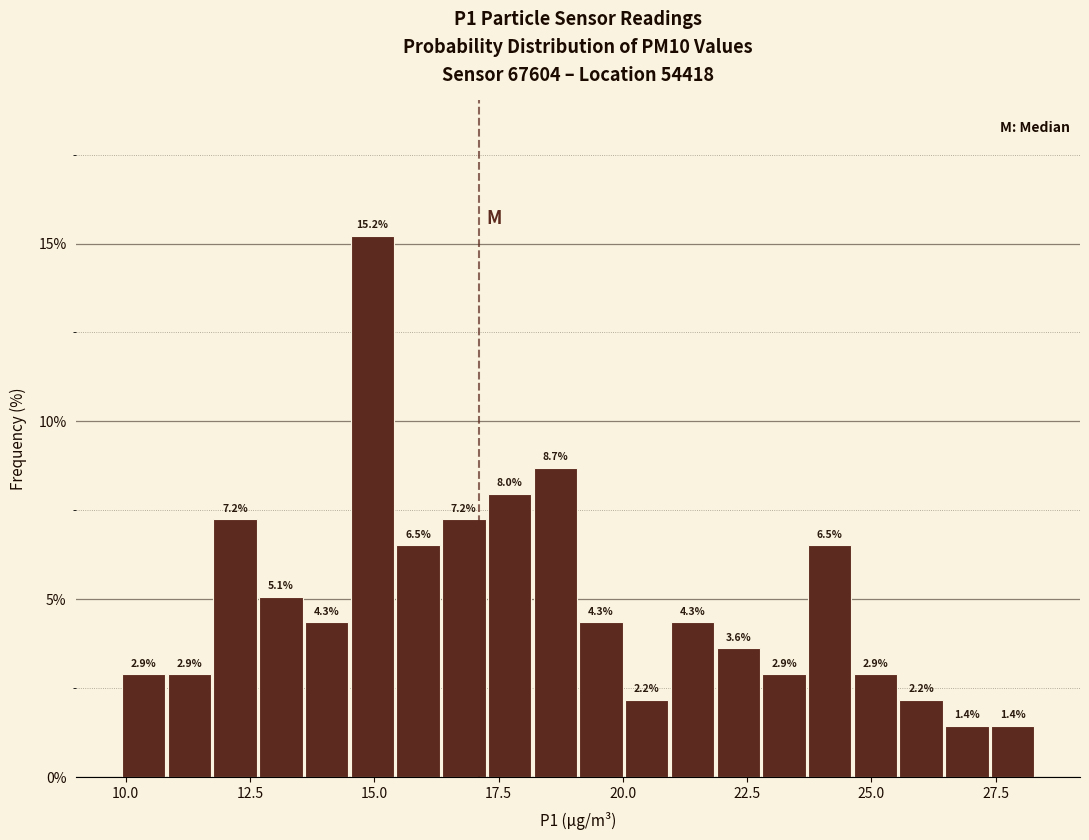

Read against the x-axis, roughly where is the centre of the tallest bar?

15.0